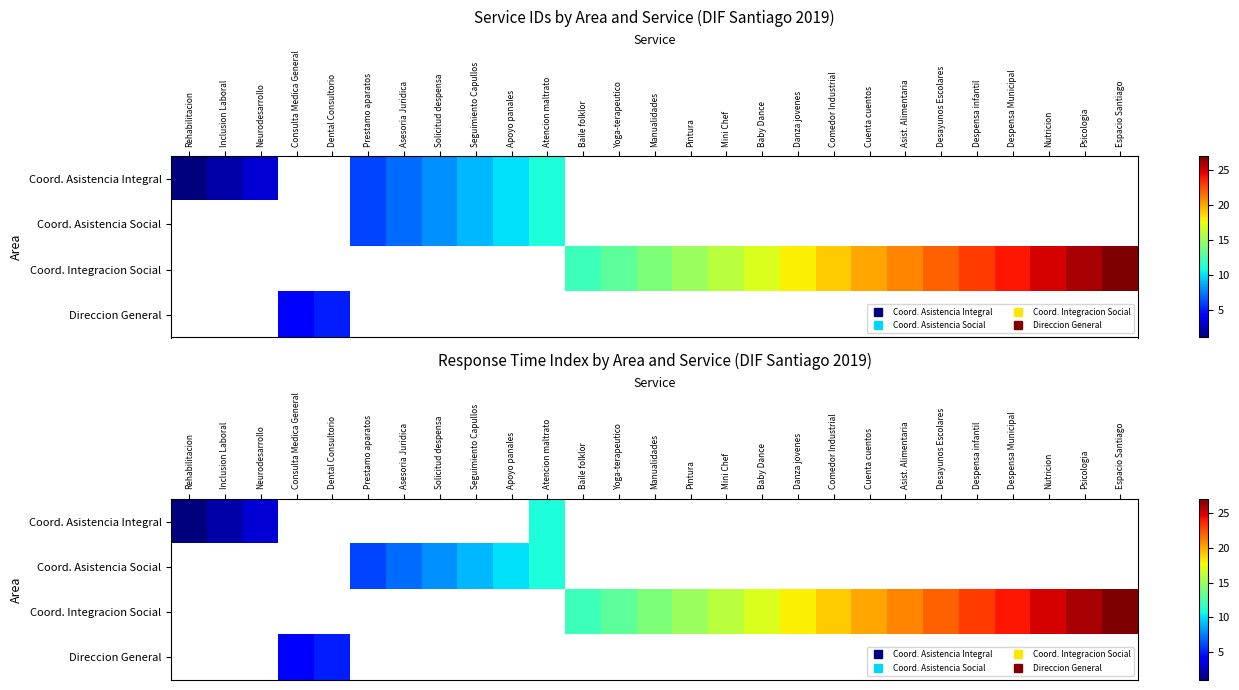

At how many categories does at least one series exceed 4?

23